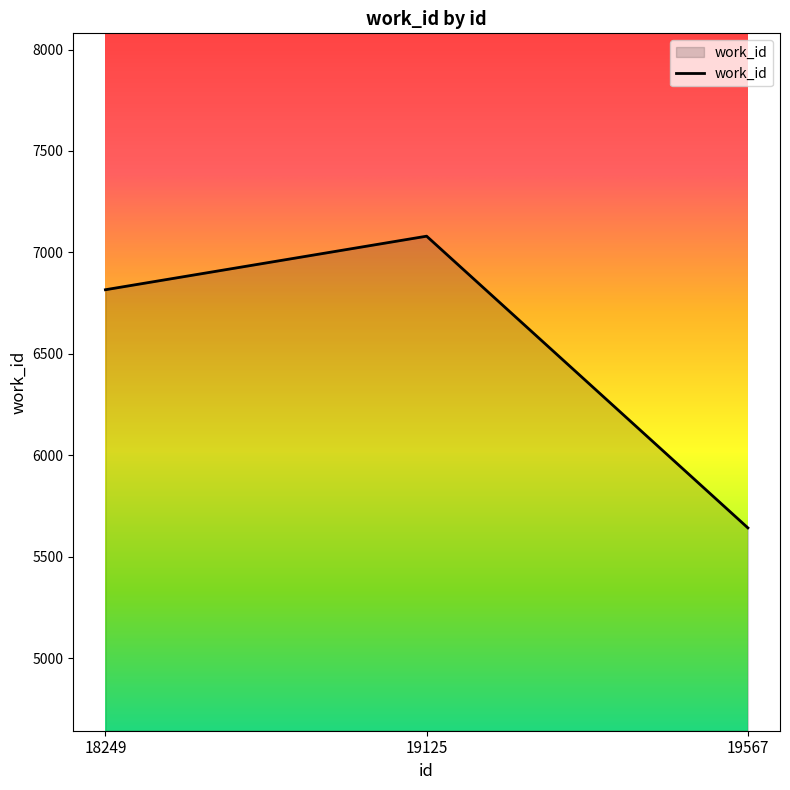

How many lines are shown in the chart?

1